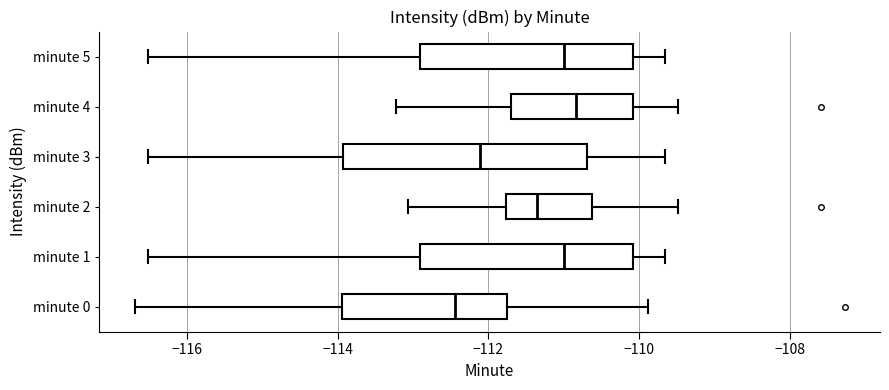

Comparing the boxes themselves (not the whiskers), which one is the widest?

minute 3